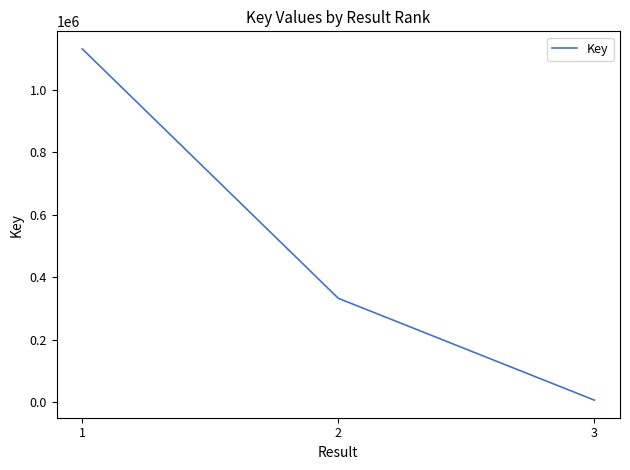

Rank the categories by value from lowest to highest.

3, 2, 1